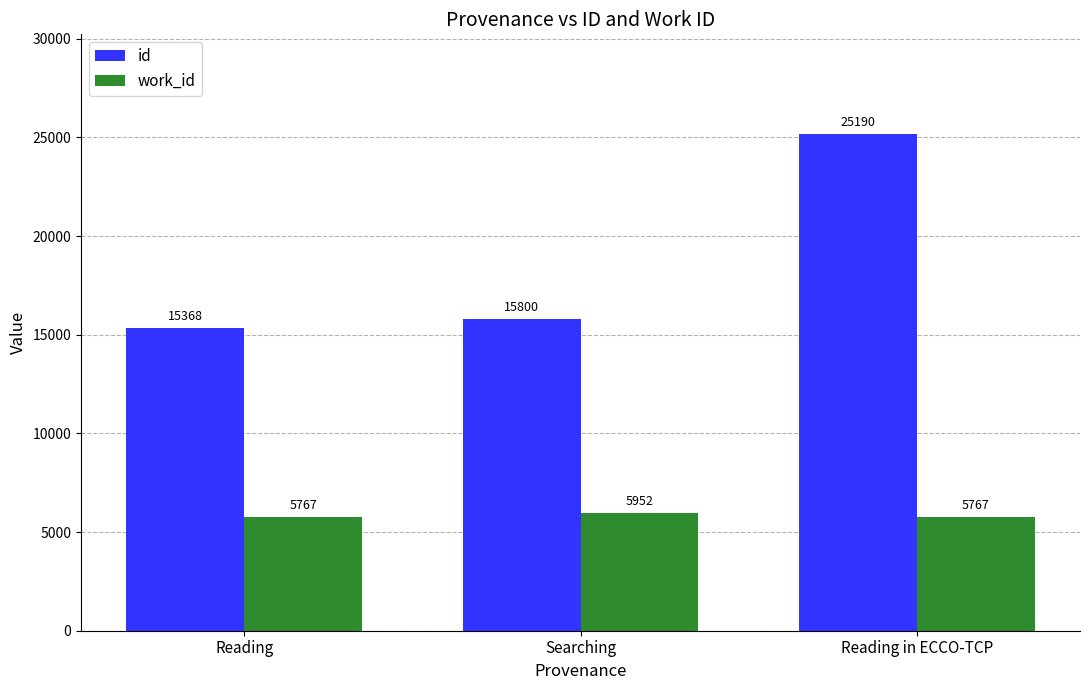

How many bars are there in total?

6